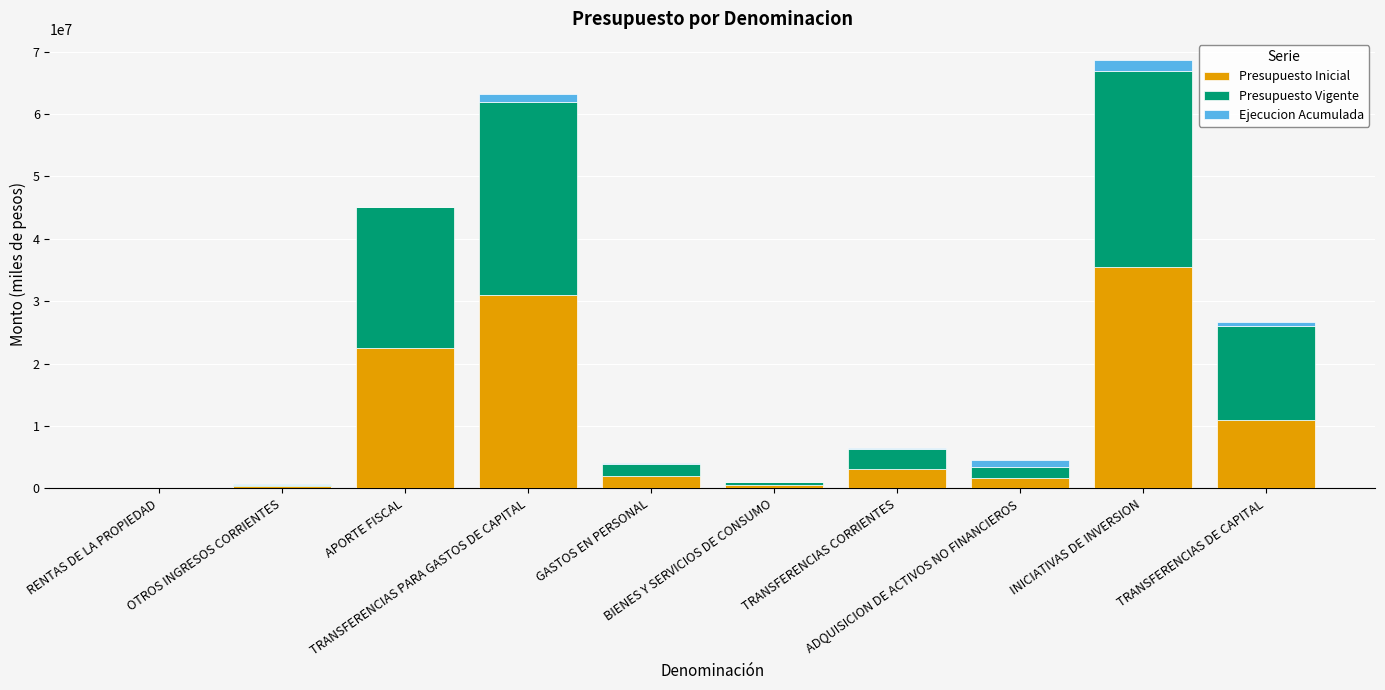

At which category is the sum across all series the highest?

INICIATIVAS DE INVERSION